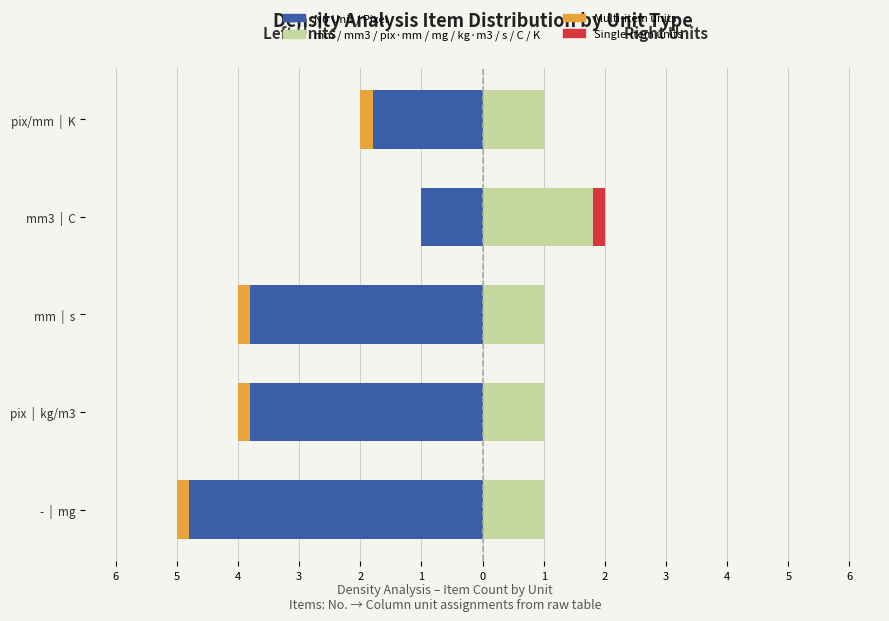

How many series are shown in this chart?

4